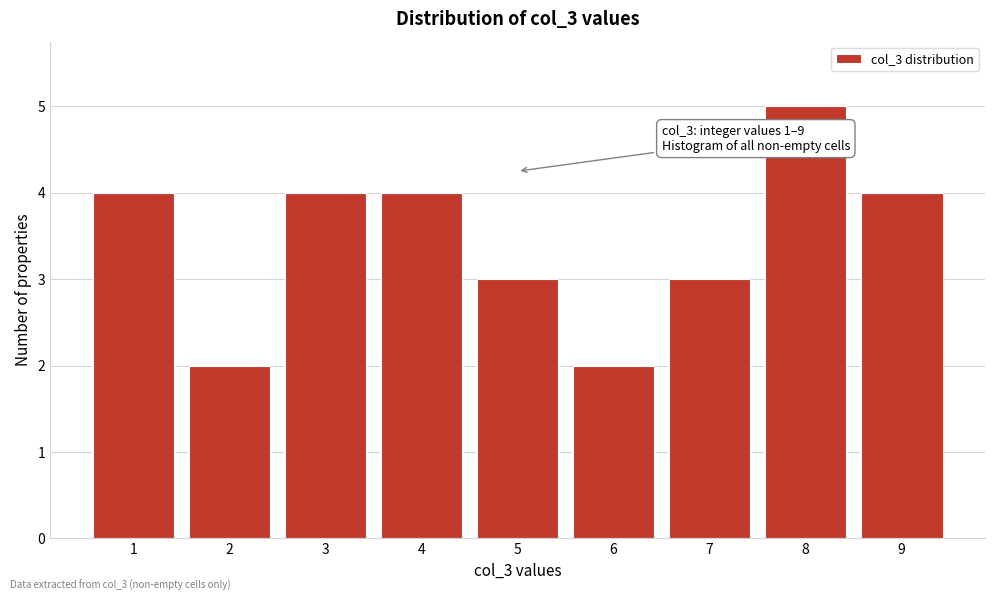

Over which range of the x-axis is the bar tallest?

7.5 to 8.5